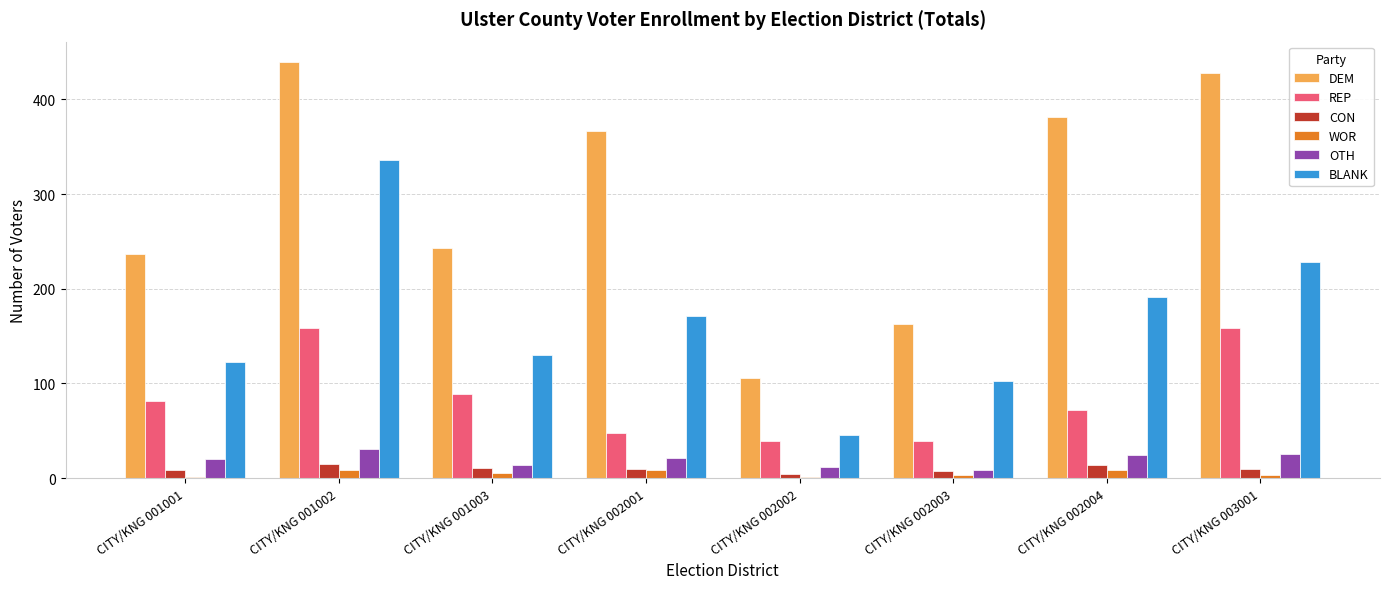

At which category is the sum across all series the highest?

CITY/KNG 001002